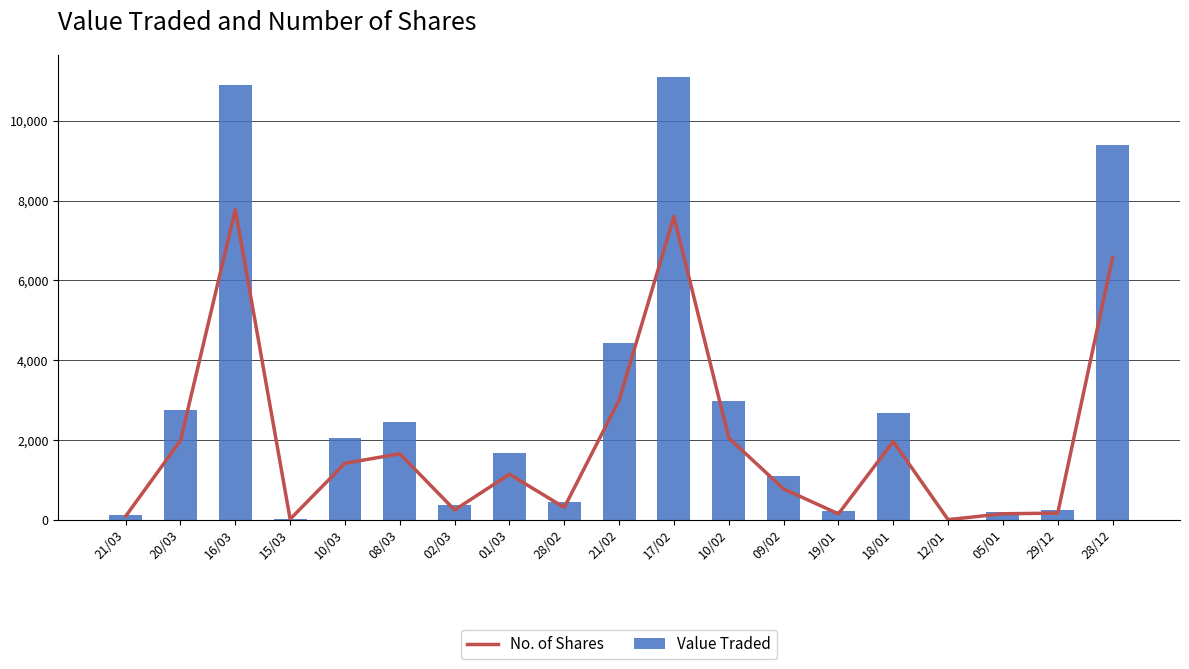

What position from the right is 10/02?

8